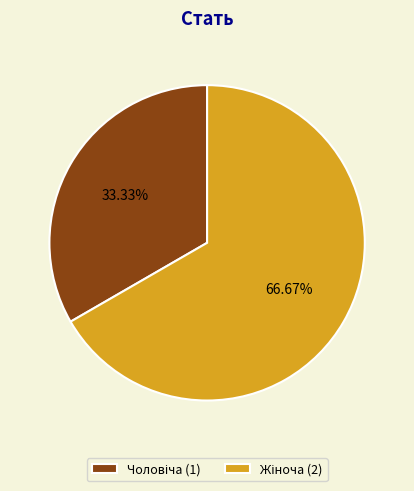

Does any single category account for the majority?

Yes